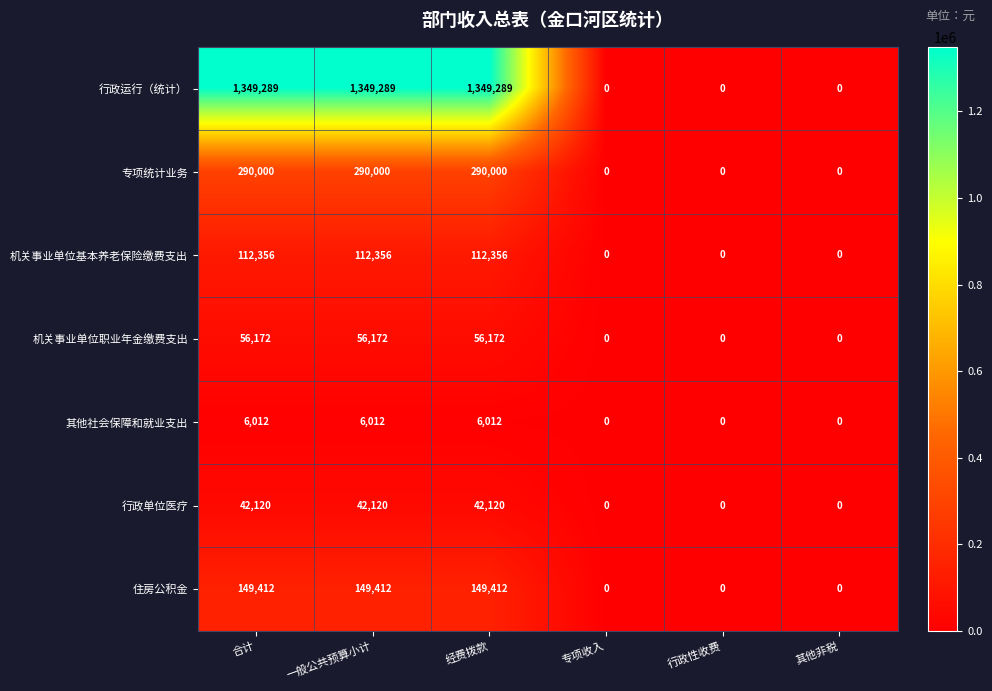

How many positive values does the 专项统计业务 series have?

3